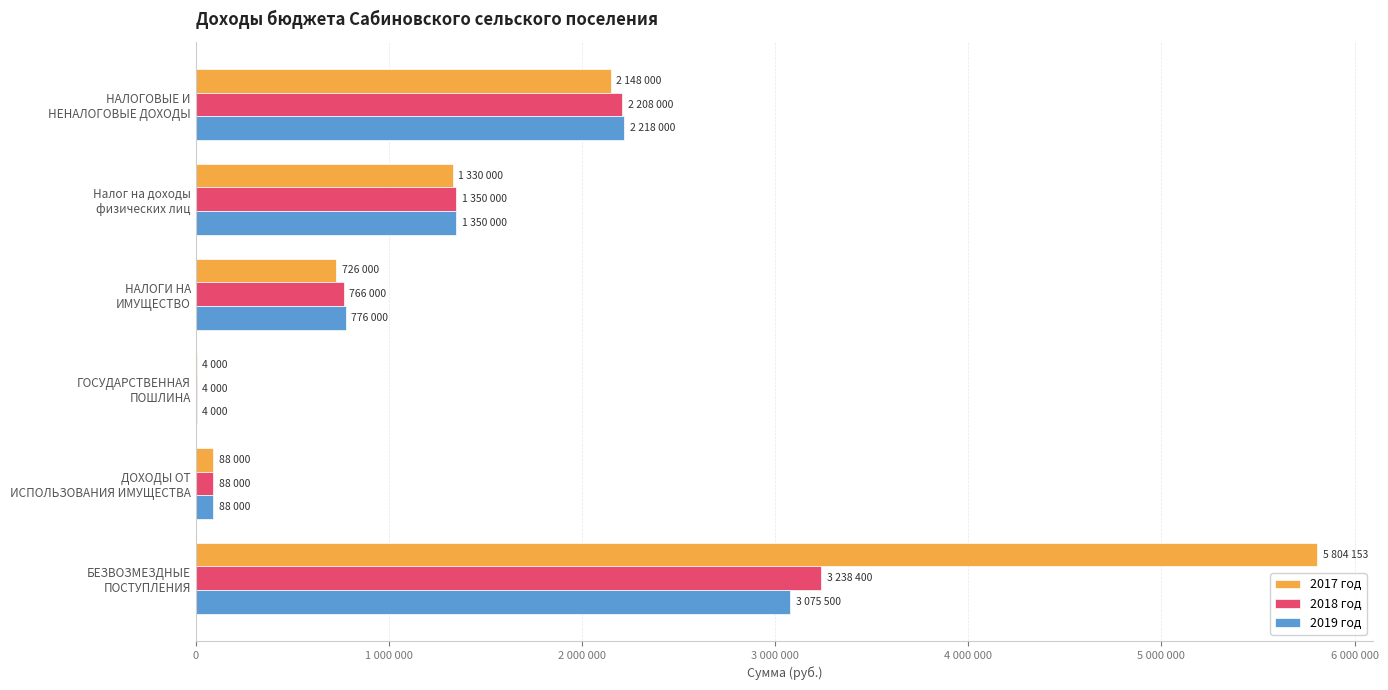

Which series has the largest range (max minus min)?

2017 год